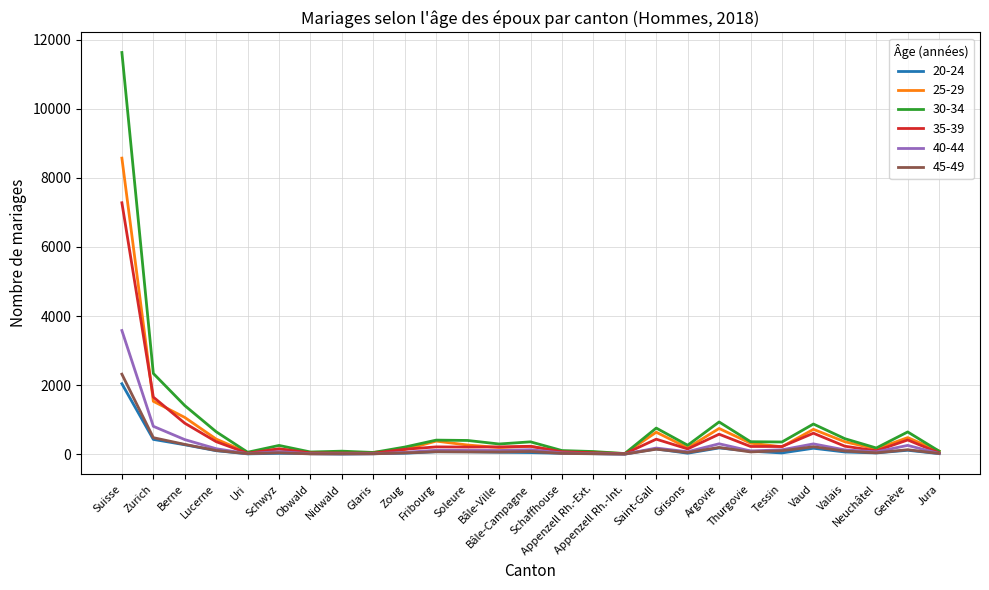

True or false: 45-49 has a value of 13 at Uri.

True